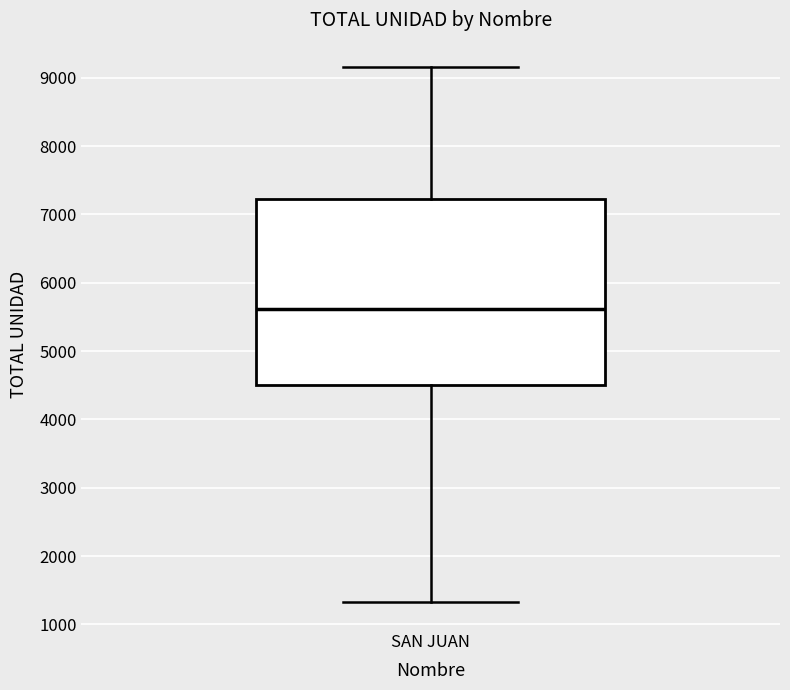

Transcribe this box plot: give where the median line is, the range the box spans, and where the two whiskers end, as read against the y-axis. The values are not printed on the chart, so give them approximately, as read against the axis.

median 5600, box 4500 to 7200, whiskers 1300 to 9200